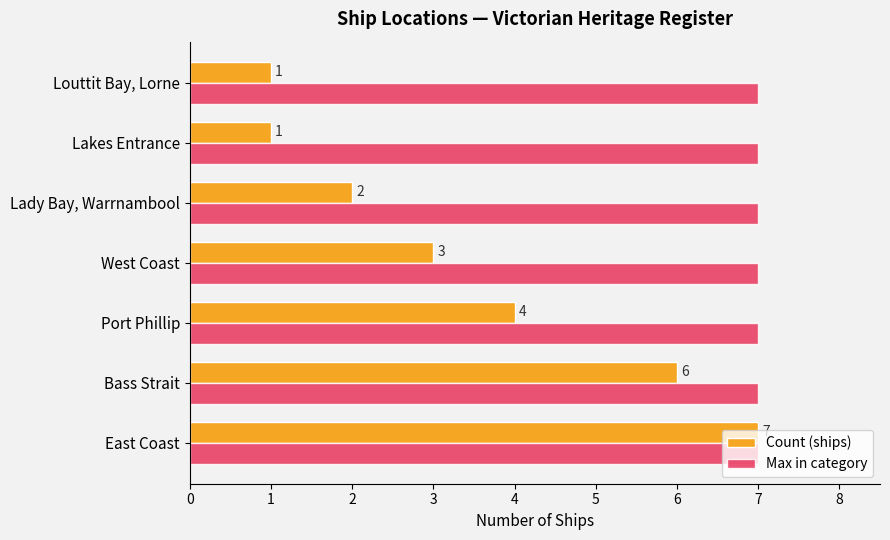

The Max in category series shows 5 at Bass Strait. True or false?

False